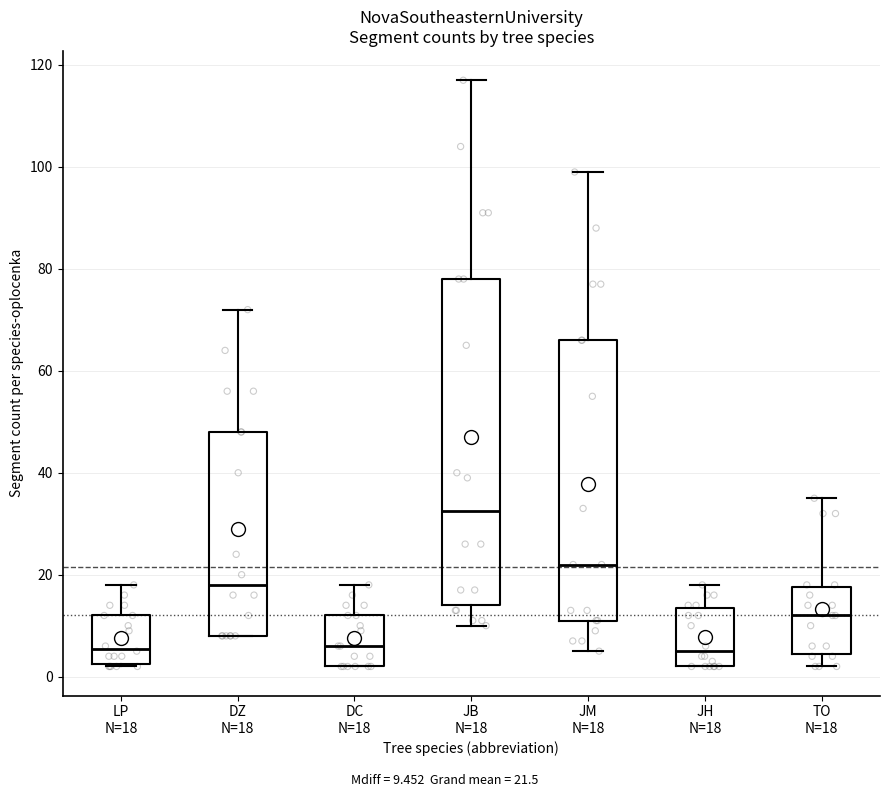

Reading left to right, transcribe this box plot: for each box, give where its median line is, the range the box spans, and where its two whiskers end, as read against the y-axis. The values are not printed on the chart, so give them approximately, as read against the axis.

LP N=18: median 6, box 2 to 12, whiskers 2 to 18
DZ N=18: median 18, box 8 to 48, whiskers 8 to 72
DC N=18: median 6, box 2 to 12, whiskers 2 to 18
JB N=18: median 32, box 14 to 78, whiskers 10 to 118
JM N=18: median 22, box 12 to 66, whiskers 6 to 100
JH N=18: median 6, box 2 to 14, whiskers 2 to 18
TO N=18: median 12, box 4 to 18, whiskers 2 to 36